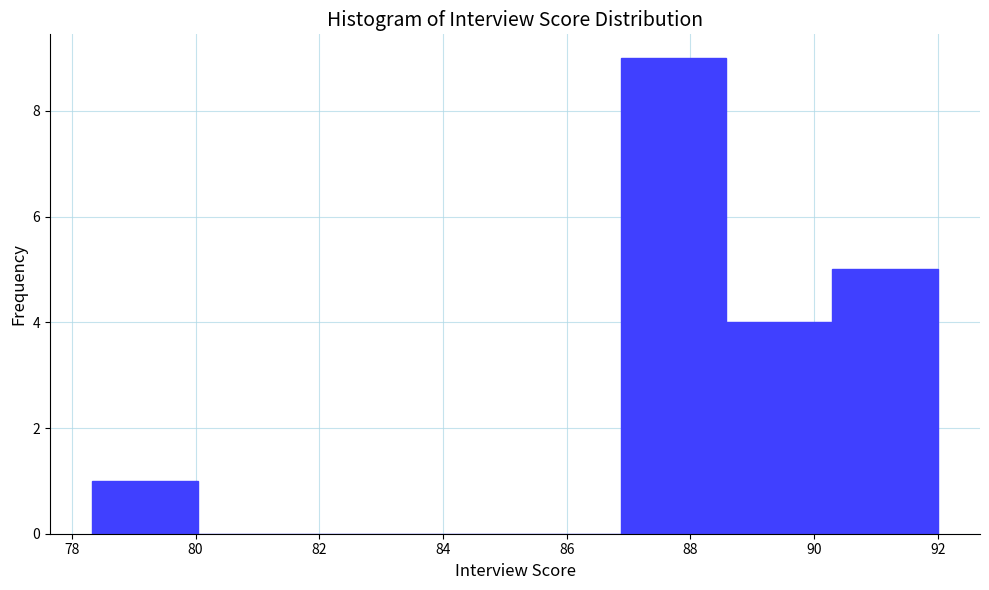

Which range on the x-axis has the tallest bar?

86.8 to 88.6